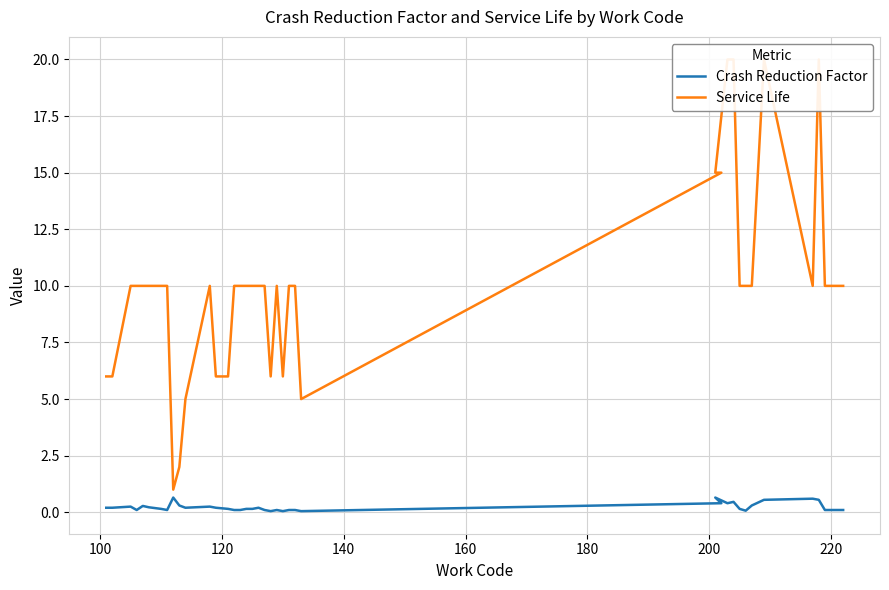

How many interior local valleys does the Crash Reduction Factor series have?

8